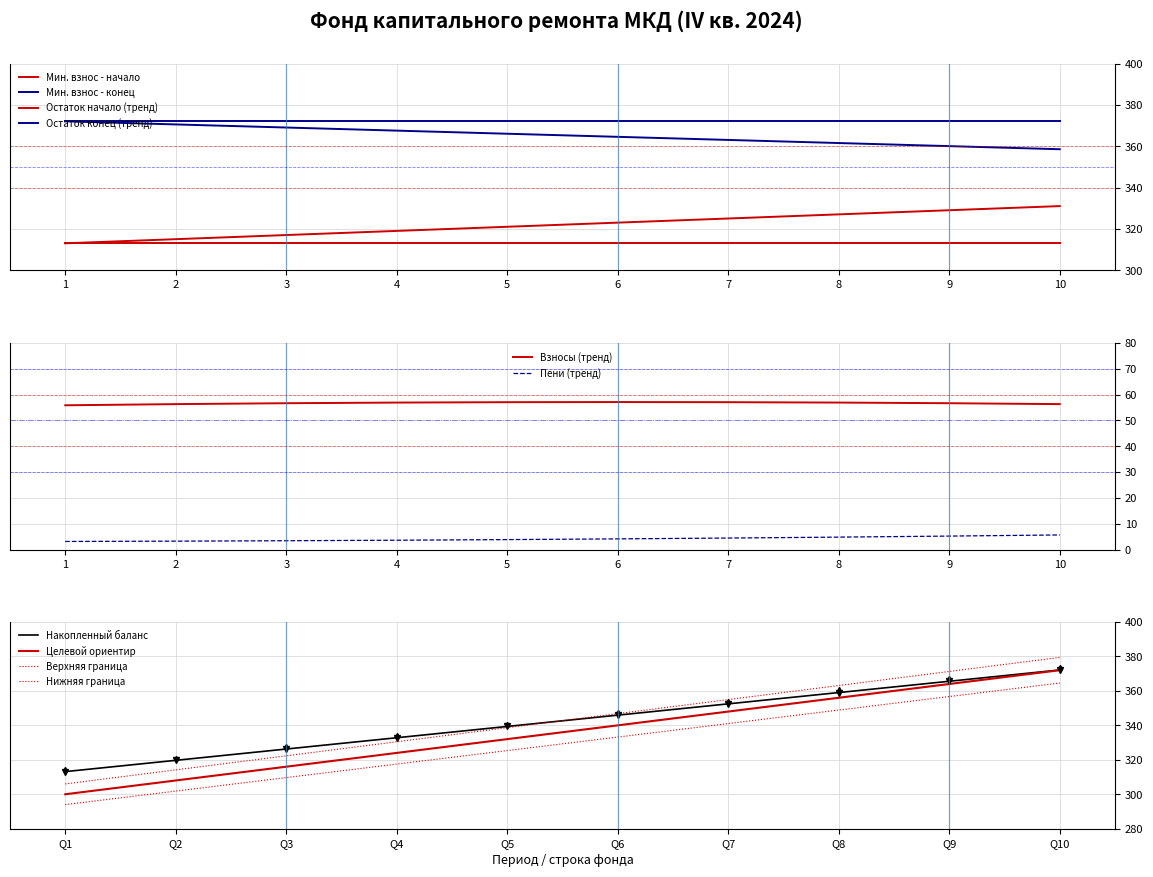

True or false: Пени (тренд) and Взносы (тренд) intersect in this chart.

False